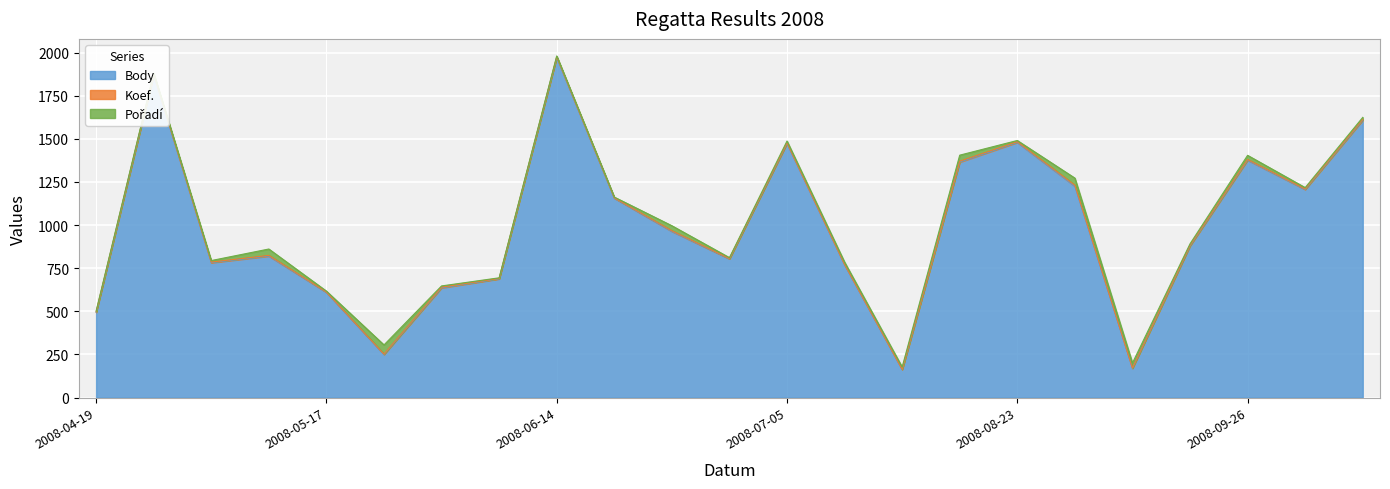

What is the spread (max minus min) of values at 2008-07-14?

162